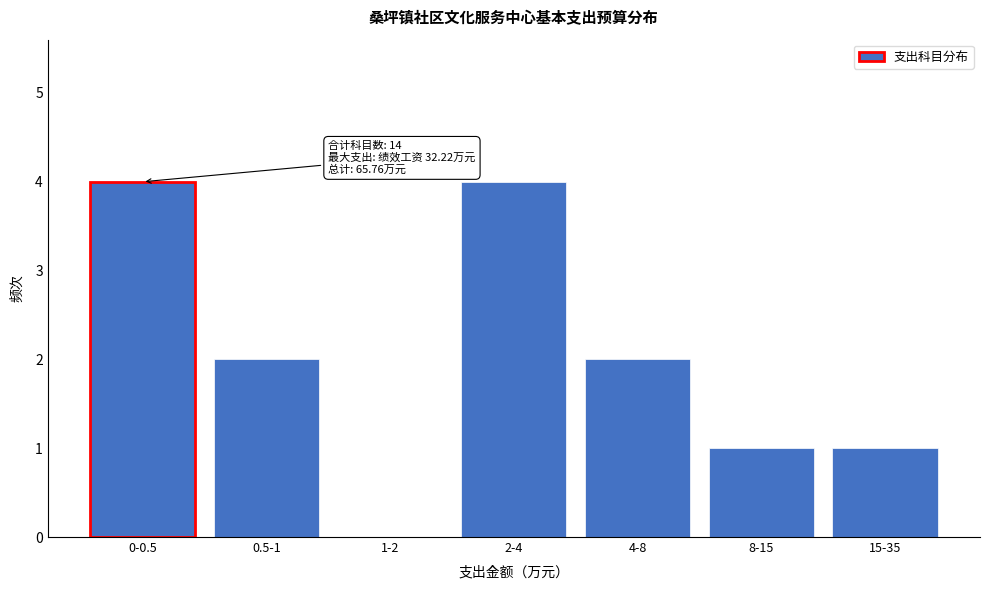

Reading left to right, list all the values displayed in this chart.

0-0.5=4	0.5-1=2	1-2=0	2-4=4	4-8=2	8-15=1	15-35=1